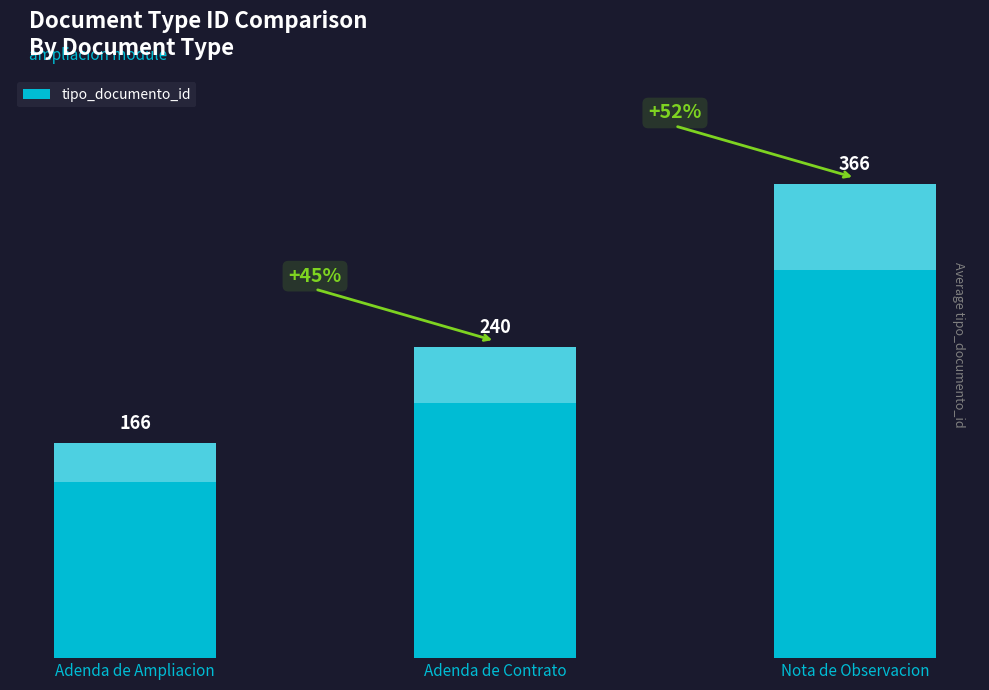

What is the label of the 1st bar from the right?

Nota de Observacion